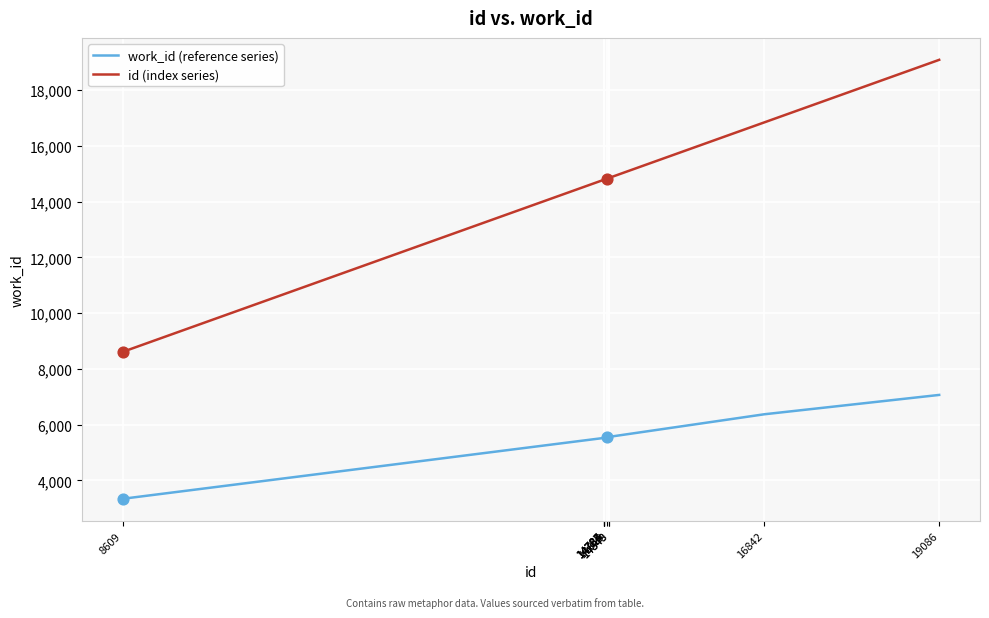

What is the total value across all series at 14788?

20313